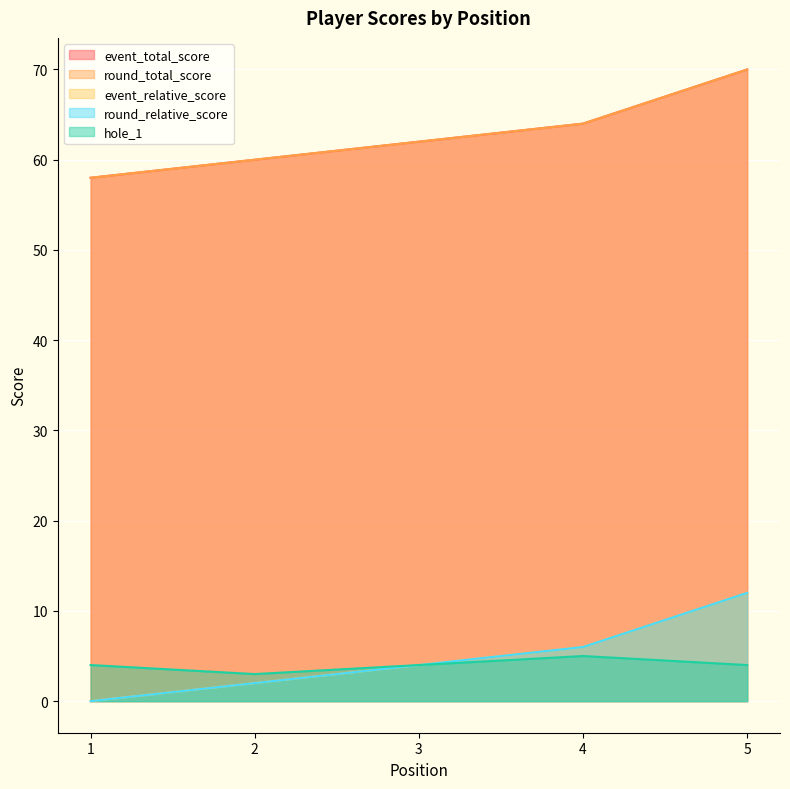

True or false: event_relative_score has a value of 0 at 1.

True